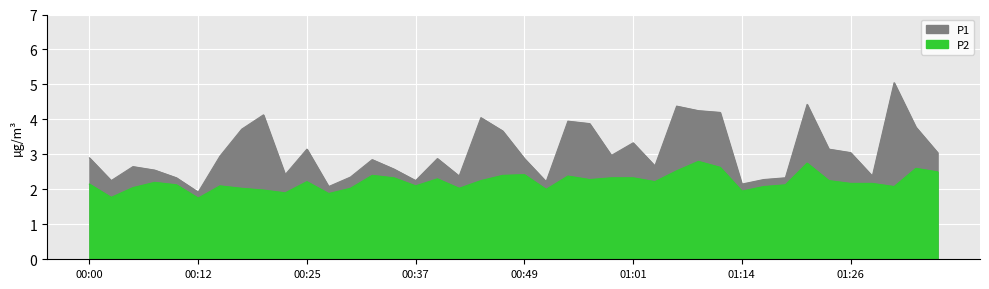

What position from the left is 00:00?

1